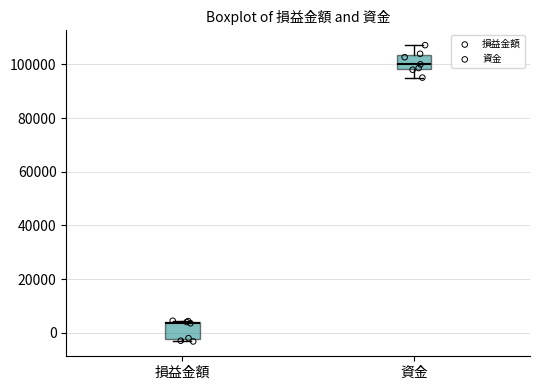

Which box's median line is the lowest?

損益金額